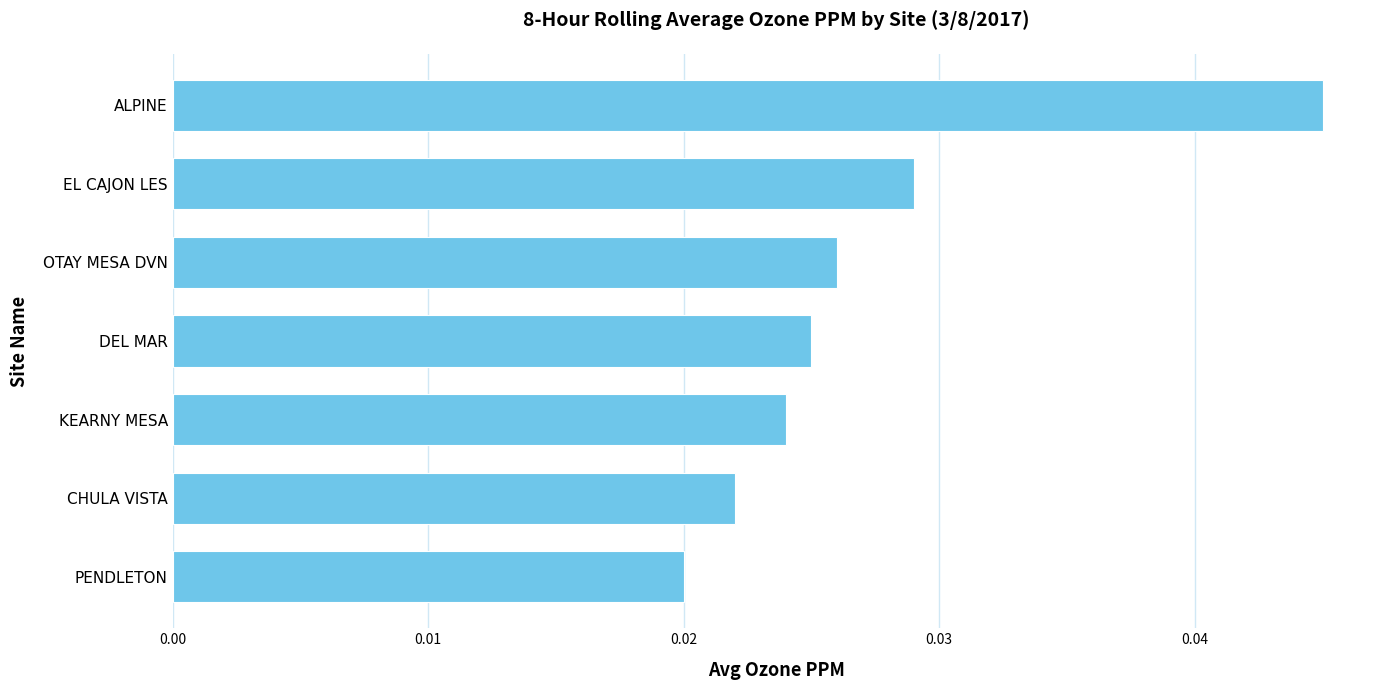

Rank the categories by value from highest to lowest.

ALPINE, EL CAJON LES, OTAY MESA DVN, DEL MAR, KEARNY MESA, CHULA VISTA, PENDLETON